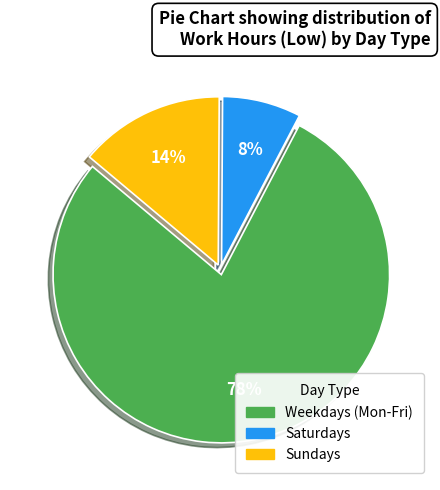

Is there any slice that represents more than half of the pie?

Yes